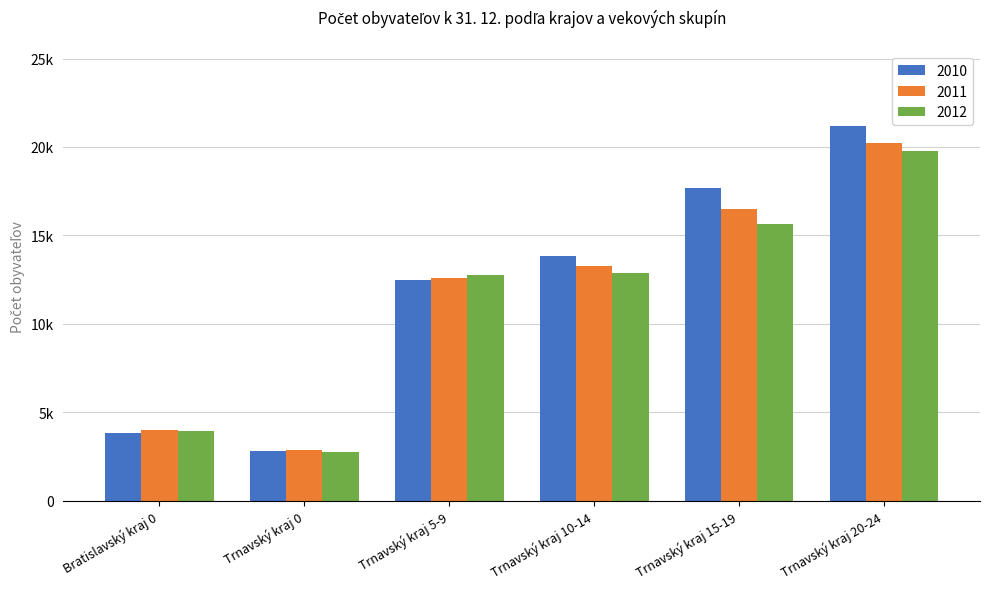

Are the bars horizontal?

No